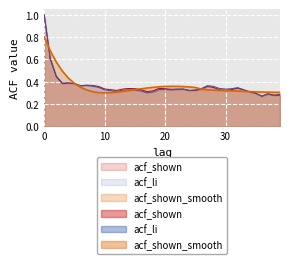

True or false: acf_shown_smooth and acf_li intersect in this chart.

True